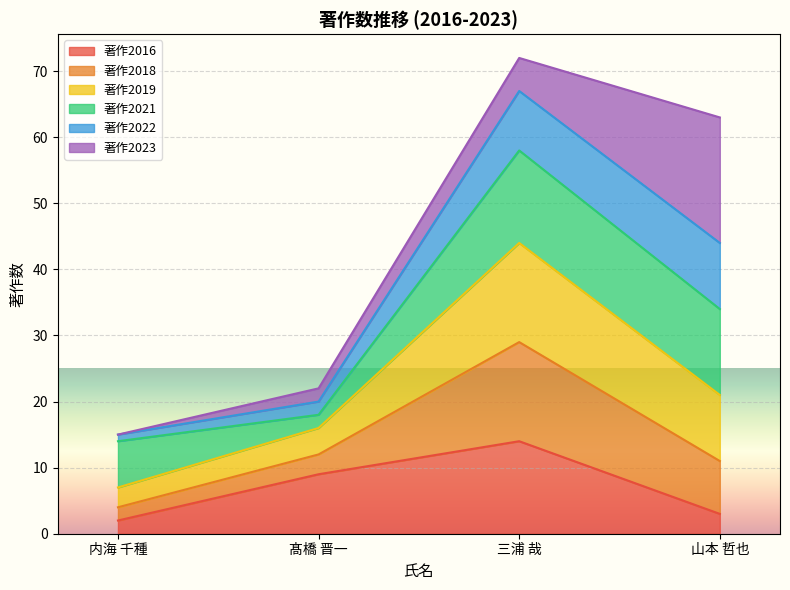

Which category has the lowest value in the 著作2019 series?

内海 千種